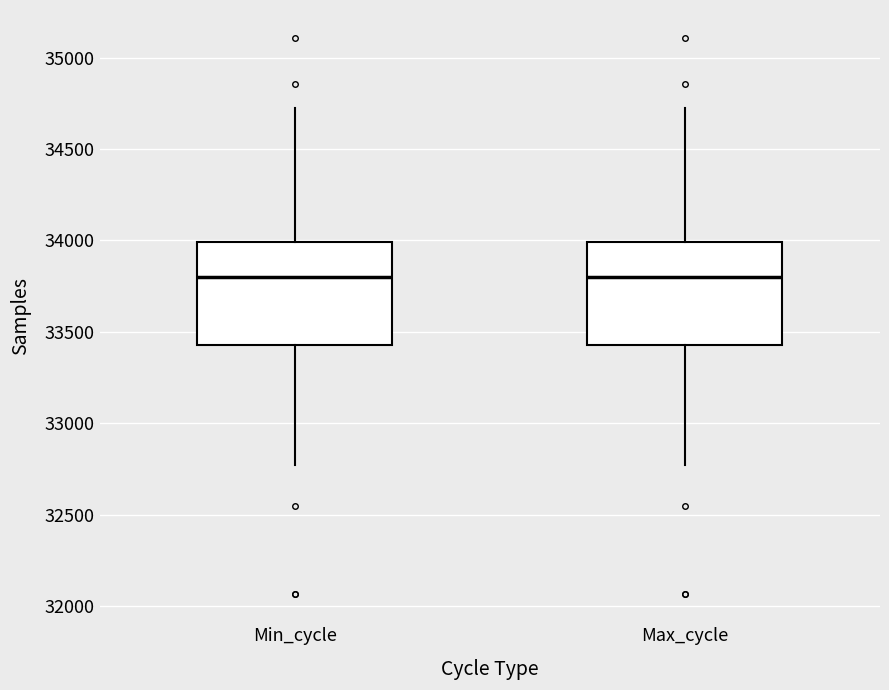

Reading left to right, read every box against the y-axis: the position of its median line, the range the box covers, and the ends of its whiskers. The values are not printed on the chart, so give them approximately, as read against the axis.

Min_cycle: median 33800, box 33450 to 34000, whiskers 32750 to 34750
Max_cycle: median 33800, box 33450 to 34000, whiskers 32750 to 34750